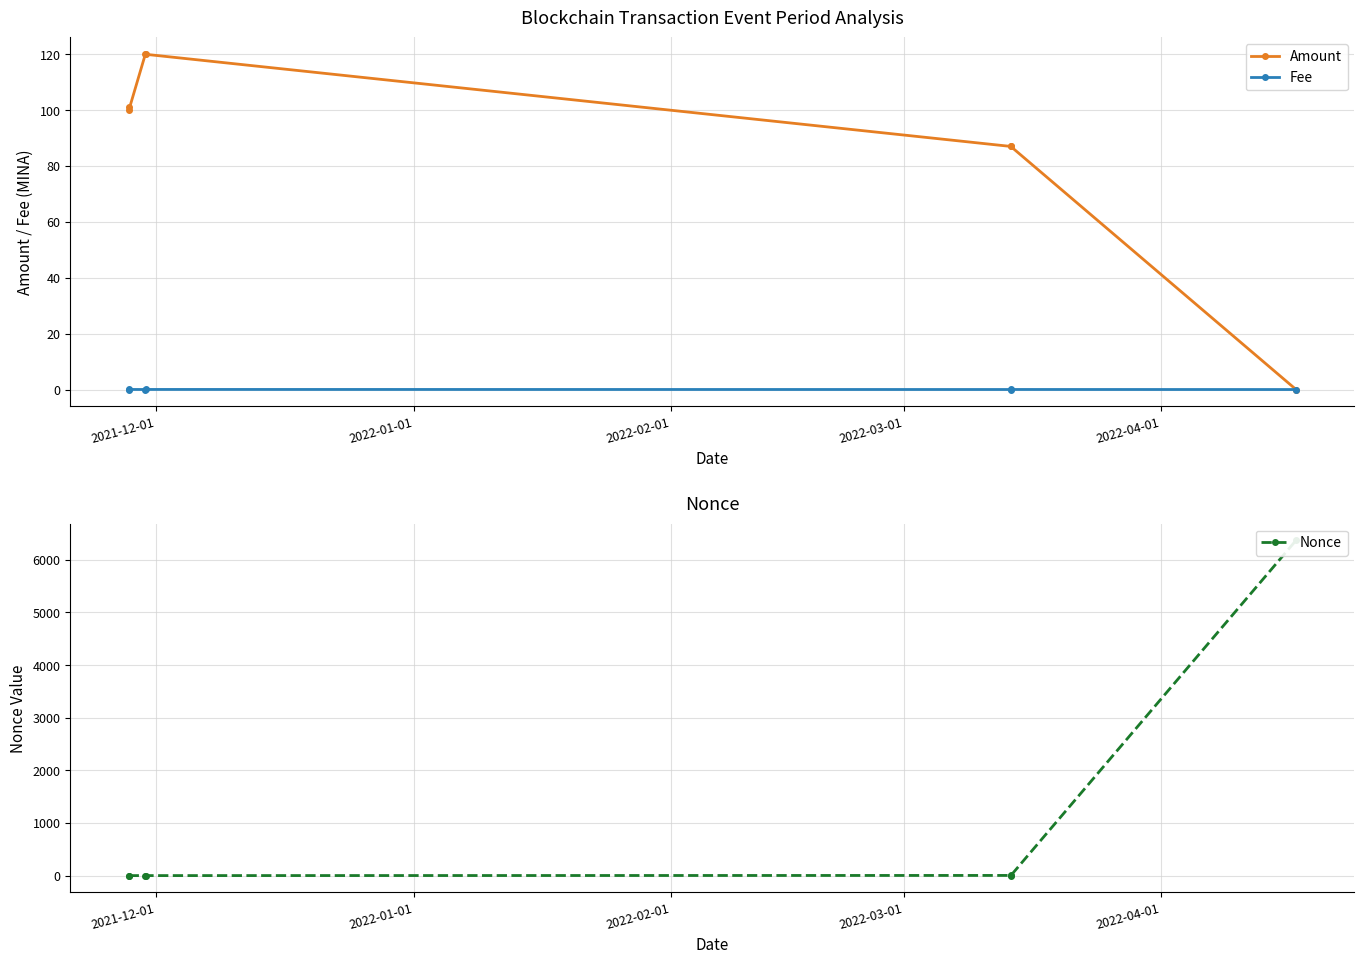

How many interior local valleys does the Amount series have?

1